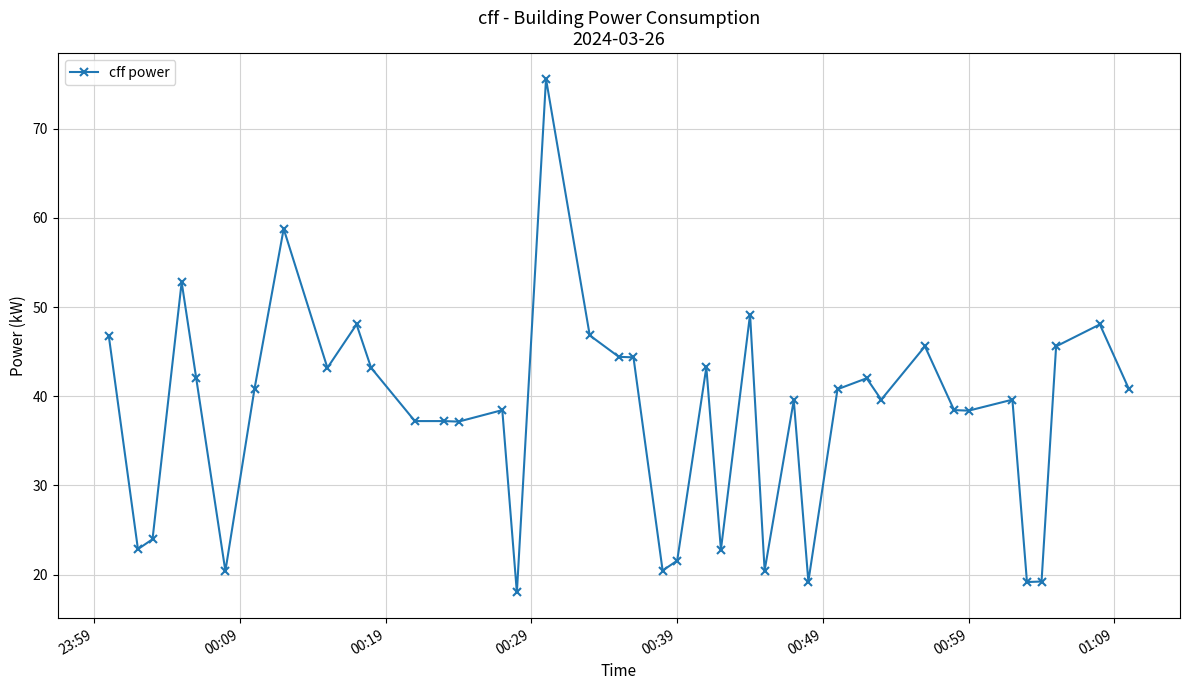

True or false: there are more than 2 points higher than both neighbors.

True